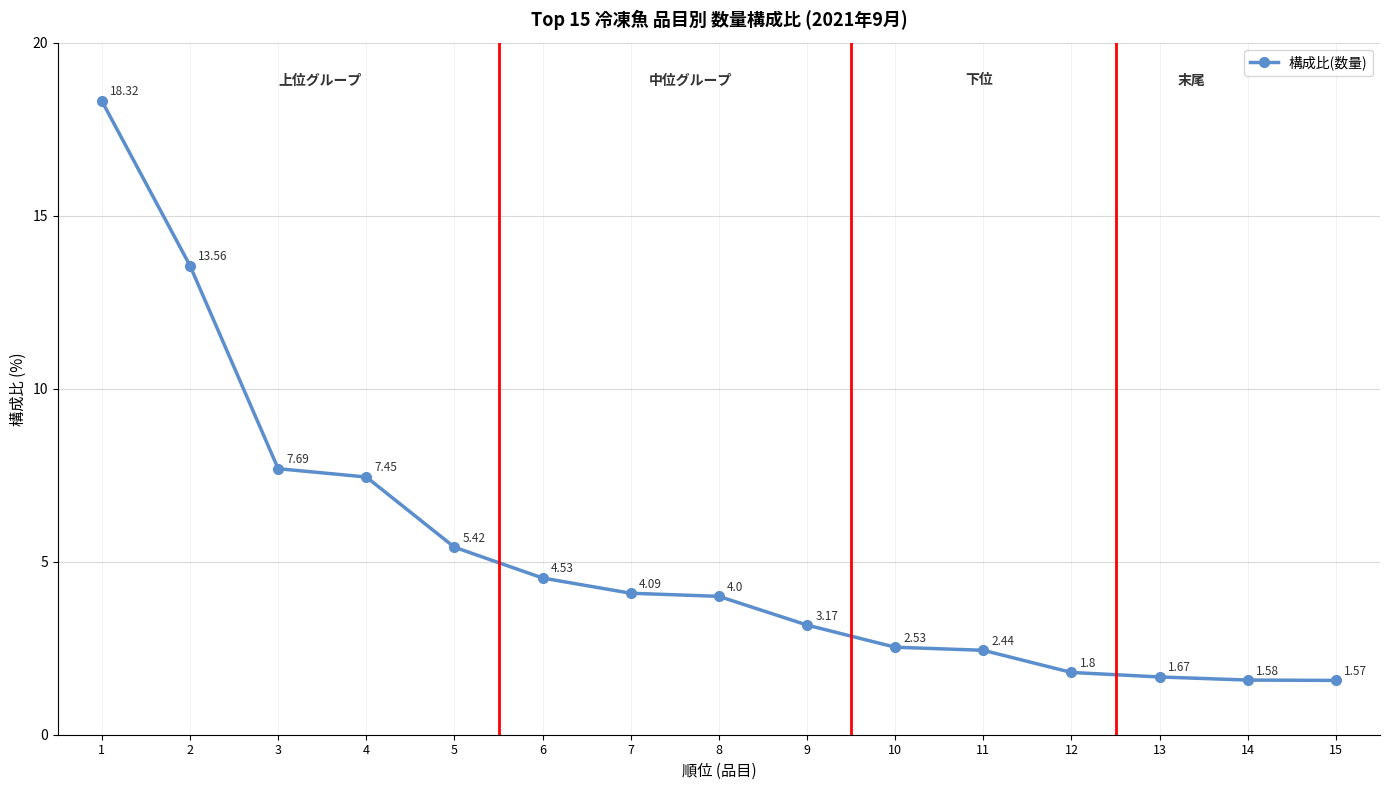

Between 2 and 3, which is larger?

2